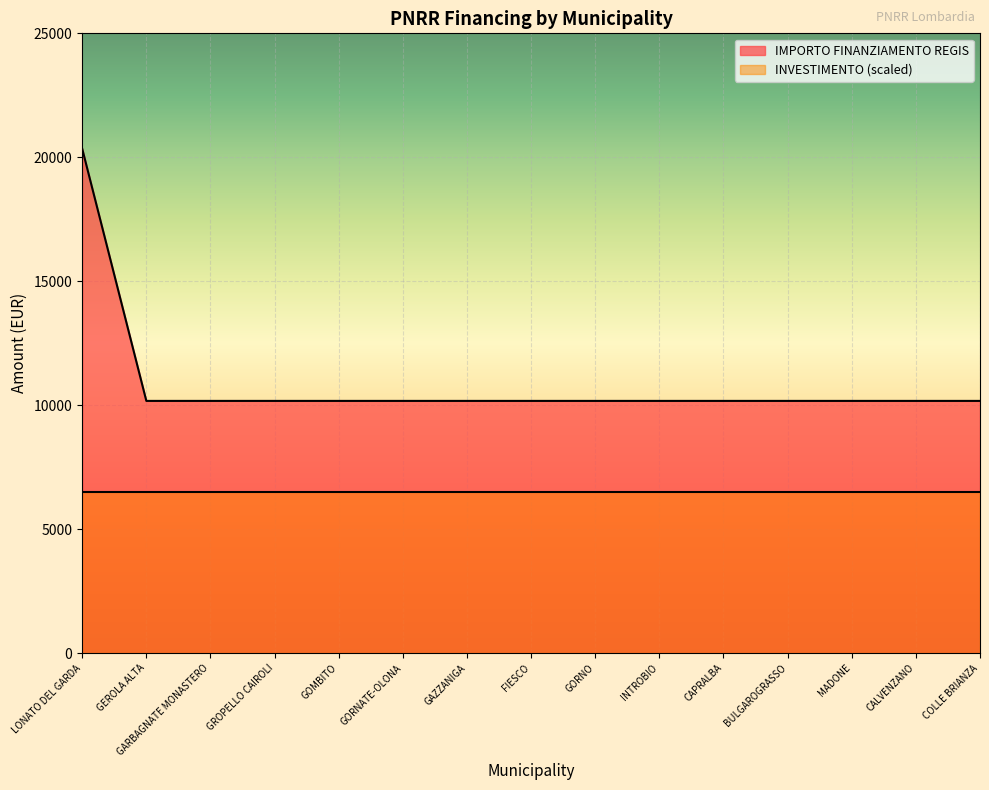

List the labels in order of value, smallest first.

GEROLA ALTA, GARBAGNATE MONASTERO, GROPELLO CAIROLI, GOMBITO, GORNATE-OLONA, GAZZANIGA, FIESCO, GORNO, INTROBIO, CAPRALBA, BULGAROGRASSO, MADONE, CALVENZANO, COLLE BRIANZA, LONATO DEL GARDA